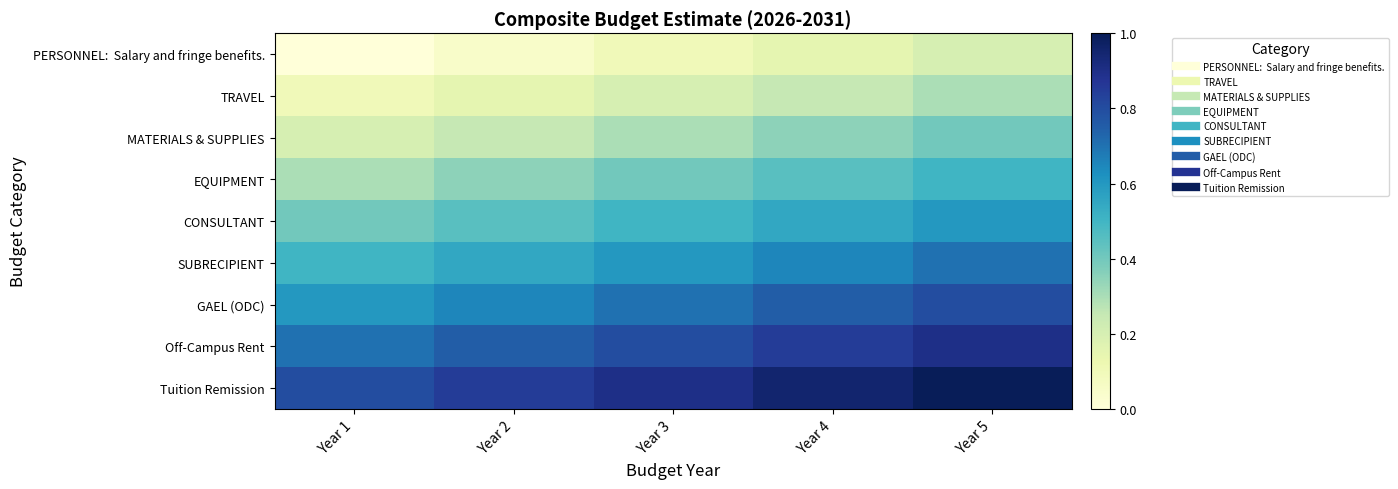

At Year 4, list the series in order from smallest to largest.

PERSONNEL: Salary and fringe benefits., TRAVEL, MATERIALS & SUPPLIES, EQUIPMENT, CONSULTANT, SUBRECIPIENT, GAEL (ODC), Off-Campus Rent, Tuition Remission